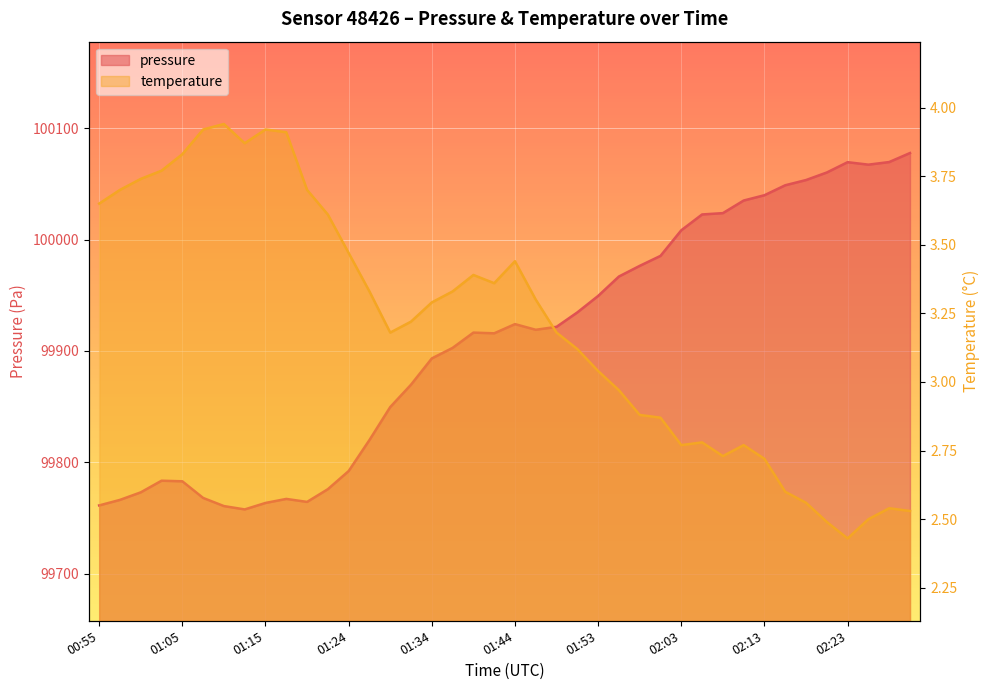

Which label corresponds to the smallest value in the chart?

02:23